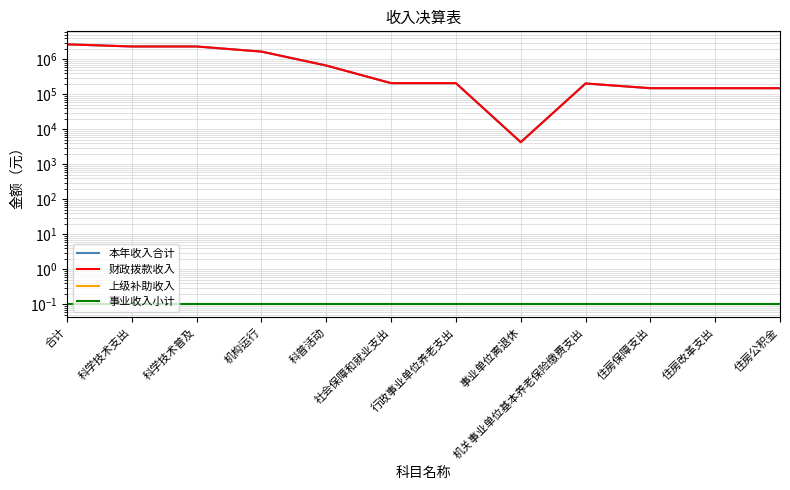

Reading right to left, what are all the values shown in this chart?

本年收入合计: 住房公积金=150492.0	住房改革支出=150492.0	住房保障支出=150492.0	机关事业单位基本养老保险缴费支出=205420.8	事业单位离退休=4300.0	行政事业单位养老支出=209720.8	社会保障和就业支出=209720.8	科普活动=669364.4	机构运行=1675212.6	科学技术普及=2344577.0	科学技术支出=2344577.0	合计=2704789.8
财政拨款收入: 住房公积金=150492.0	住房改革支出=150492.0	住房保障支出=150492.0	机关事业单位基本养老保险缴费支出=205420.8	事业单位离退休=4300.0	行政事业单位养老支出=209720.8	社会保障和就业支出=209720.8	科普活动=669364.4	机构运行=1675212.6	科学技术普及=2344577.0	科学技术支出=2344577.0	合计=2704789.8
上级补助收入: 住房公积金=0.1	住房改革支出=0.1	住房保障支出=0.1	机关事业单位基本养老保险缴费支出=0.1	事业单位离退休=0.1	行政事业单位养老支出=0.1	社会保障和就业支出=0.1	科普活动=0.1	机构运行=0.1	科学技术普及=0.1	科学技术支出=0.1	合计=0.1
事业收入小计: 住房公积金=0.1	住房改革支出=0.1	住房保障支出=0.1	机关事业单位基本养老保险缴费支出=0.1	事业单位离退休=0.1	行政事业单位养老支出=0.1	社会保障和就业支出=0.1	科普活动=0.1	机构运行=0.1	科学技术普及=0.1	科学技术支出=0.1	合计=0.1